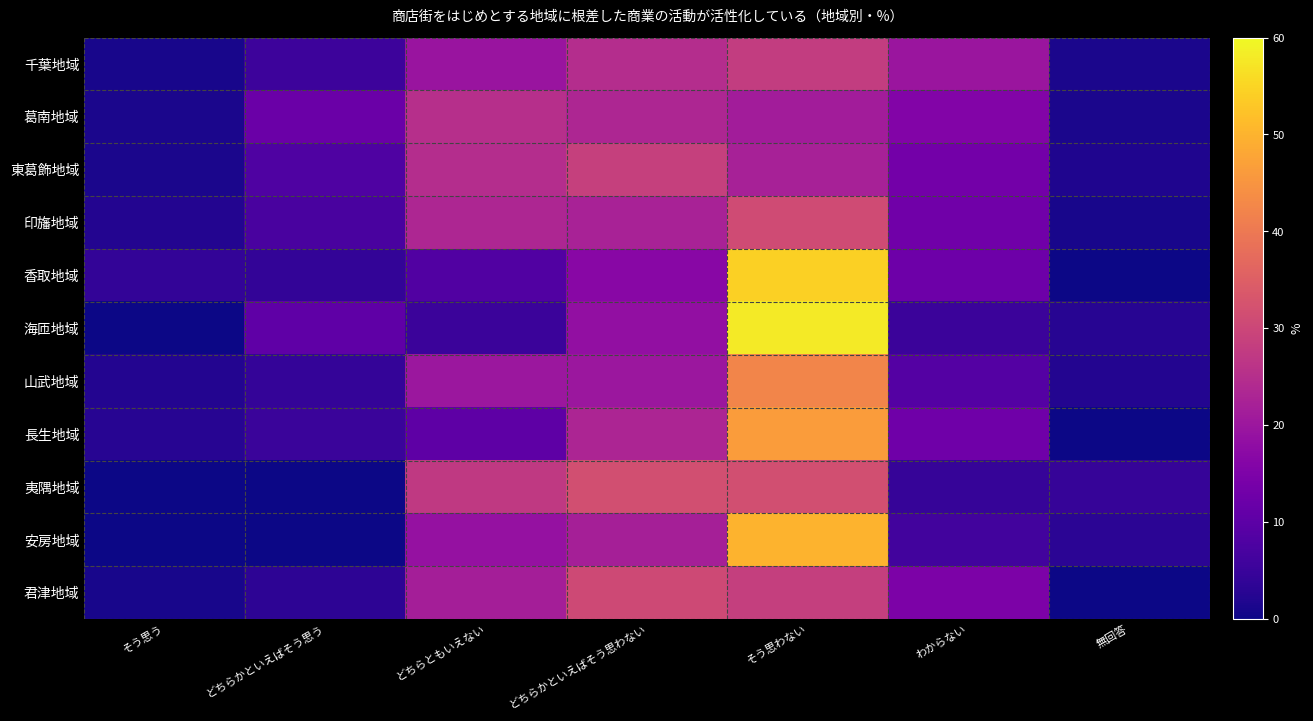

Reading right to left, transcribe all the data shown in this chart.

千葉地域: 無回答=1.3	わからない=19.8	そう思わない=28.1	どちらかといえばそう思わない=24.8	どちらともいえない=19.5	どちらかといえばそう思う=5.6	そう思う=1.0
葛南地域: 無回答=1.3	わからない=15.8	そう思わない=21.2	どちらかといえばそう思わない=23.3	どちらともいえない=25.1	どちらかといえばそう思う=12.1	そう思う=1.3
東葛飾地域: 無回答=1.7	わからない=13.4	そう思わない=22.1	どちらかといえばそう思わない=28.8	どちらともいえない=24.7	どちらかといえばそう思う=8.1	そう思う=1.2
印旛地域: 無回答=1.1	わからない=13.0	そう思わない=31.0	どちらかといえばそう思わない=22.3	どちらともいえない=23.4	どちらかといえばそう思う=7.1	そう思う=2.2
香取地域: 無回答=0.0	わからない=12.5	そう思わない=54.2	どちらかといえばそう思わない=16.7	どちらともいえない=8.3	どちらかといえばそう思う=4.2	そう思う=4.2
海匝地域: 無回答=2.6	わからない=5.3	そう思わない=57.9	どちらかといえばそう思わない=18.4	どちらともいえない=5.3	どちらかといえばそう思う=10.5	そう思う=0.0
山武地域: 無回答=2.2	わからない=8.9	そう思わない=42.2	どちらかといえばそう思わない=20.0	どちらともいえない=20.0	どちらかといえばそう思う=4.4	そう思う=2.2
長生地域: 無回答=0.0	わからない=12.8	そう思わない=46.2	どちらかといえばそう思わない=23.1	どちらともいえない=10.3	どちらかといえばそう思う=5.1	そう思う=2.6
夷隅地域: 無回答=4.5	わからない=4.5	そう思わない=31.8	どちらかといえばそう思わない=31.8	どちらともいえない=27.3	どちらかといえばそう思う=0.0	そう思う=0.0
安房地域: 無回答=3.1	わからない=6.3	そう思わない=50.0	どちらかといえばそう思わない=21.9	どちらともいえない=18.8	どちらかといえばそう思う=0.0	そう思う=0.0
君津地域: 無回答=0.0	わからない=14.8	そう思わない=28.4	どちらかといえばそう思わない=30.7	どちらともいえない=21.6	どちらかといえばそう思う=3.4	そう思う=1.1